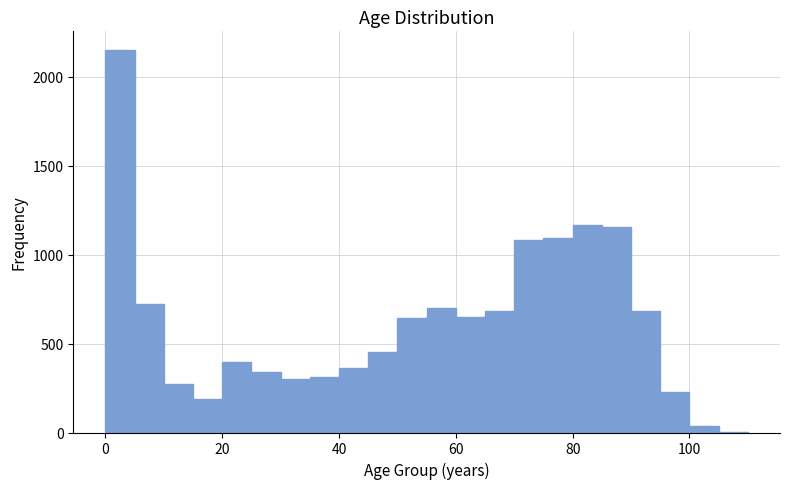

Around what value on the x-axis is the tallest bar? Give the approximate position of its centre, as read against the axis.

2